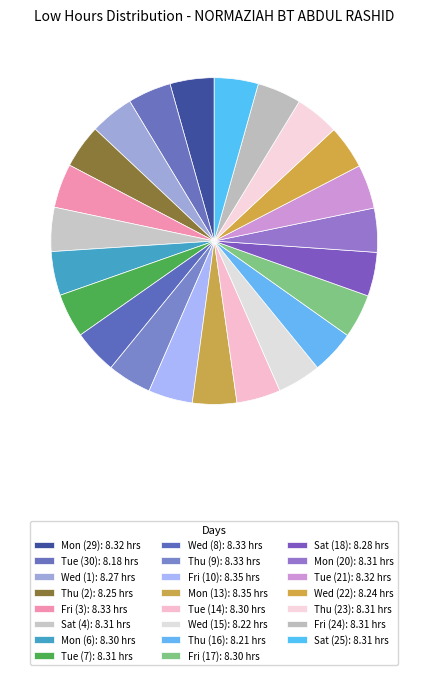

To the nearest percent, what is the average slice percentage?

4%